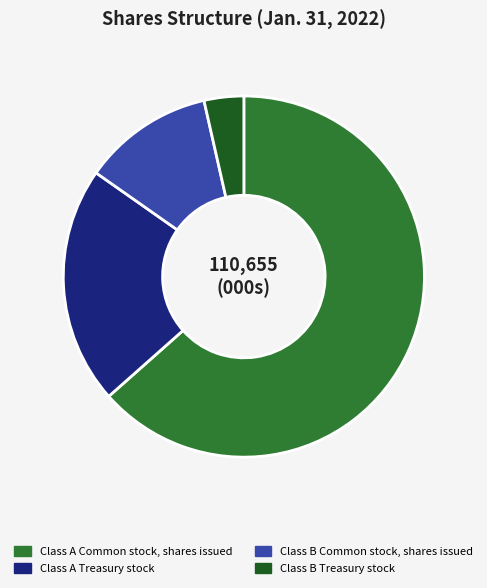

How many segments does this pie chart have?

4